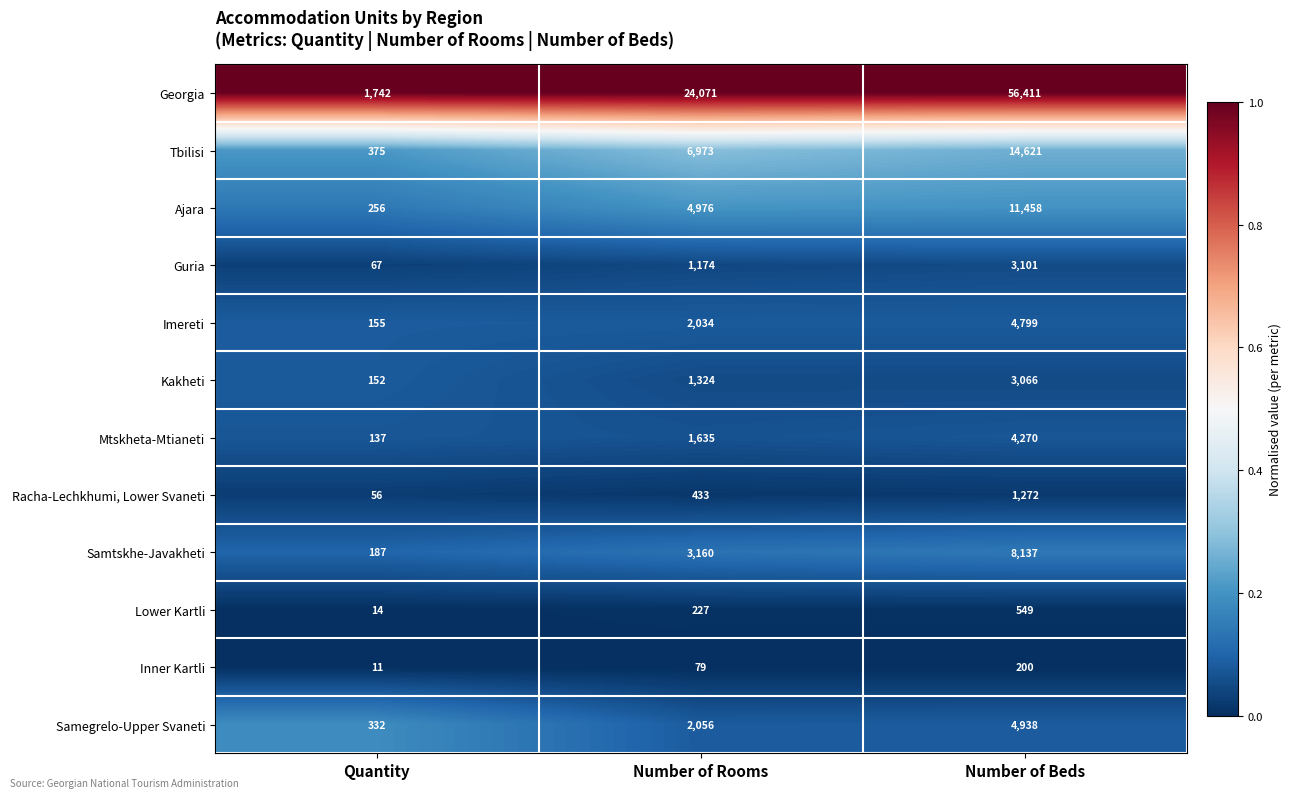

Read the Guria value at Number of Beds, to the nearest 100.

3100